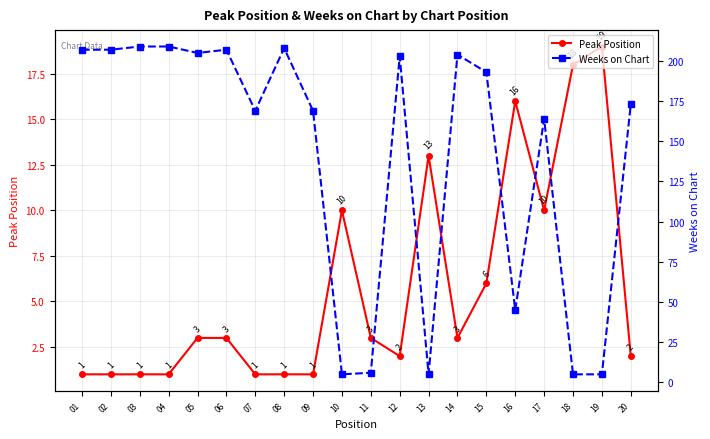

What is the difference between the second highest and minimum values in the Weeks on Chart series?

204